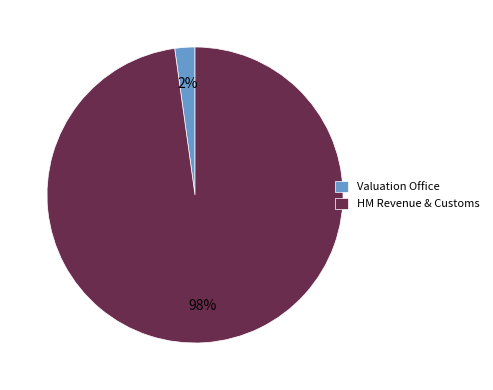

Is the sum of Valuation Office and HM Revenue & Customs greater than half?

Yes